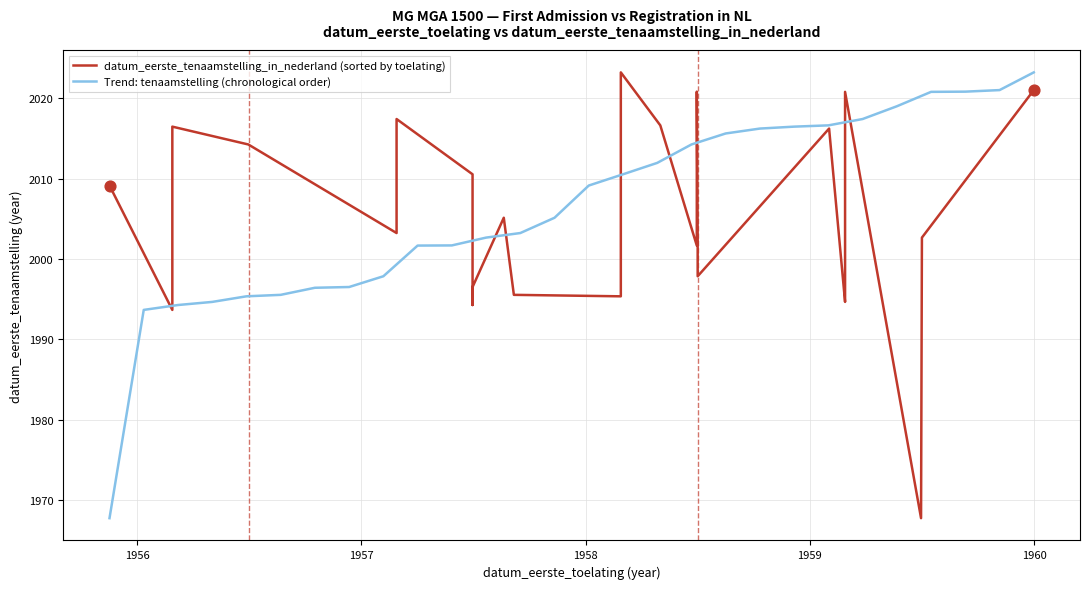

Which series has the largest Y range (max minus min)?

datum_eerste_tenaamstelling_in_nederland (sorted by toelating)